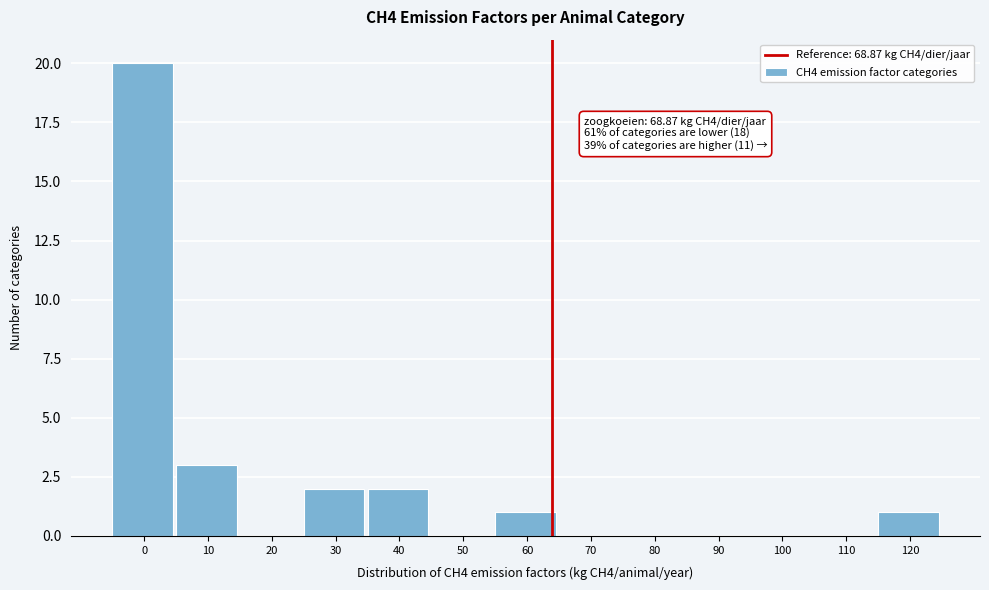

Reading left to right, extract all data points from this chart.

0=20	10=3	20=0	30=2	40=2	50=0	60=1	70=0	80=0	90=0	100=0	110=0	120=1